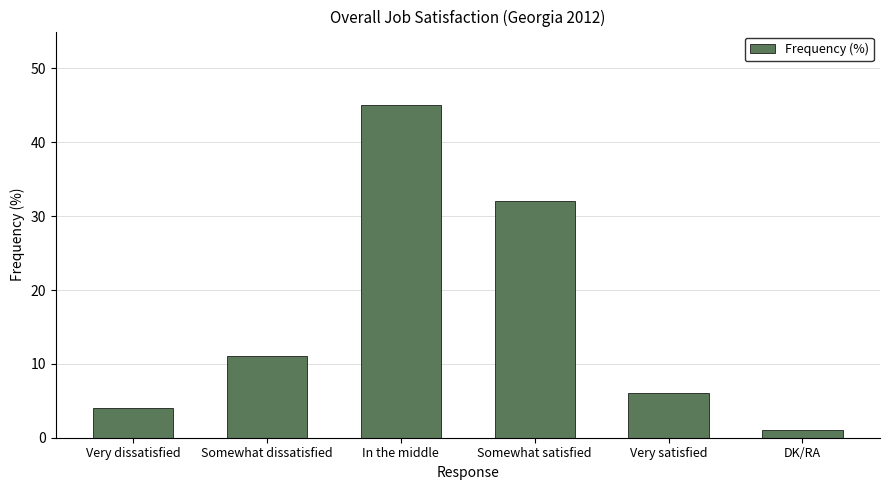

Which has a higher value, Very satisfied or DK/RA?

Very satisfied